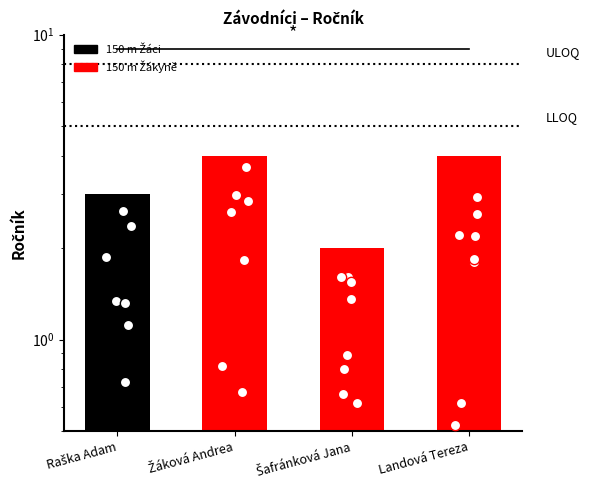

Between Žáková Andrea and Šafránková Jana, which is larger?

Žáková Andrea